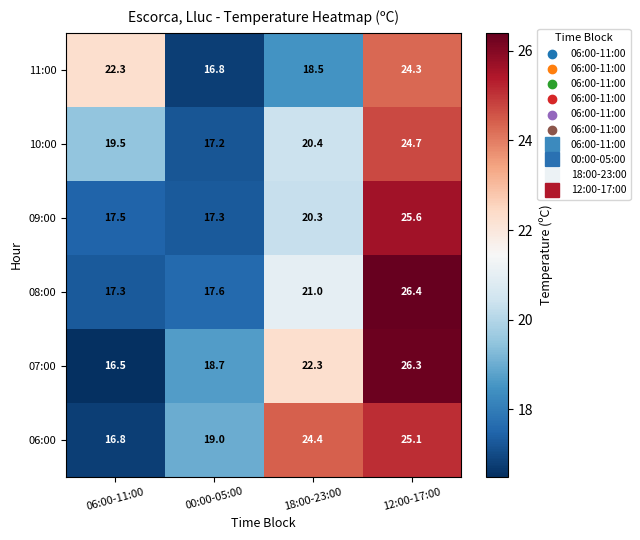

What is the smallest value displayed?

16.5